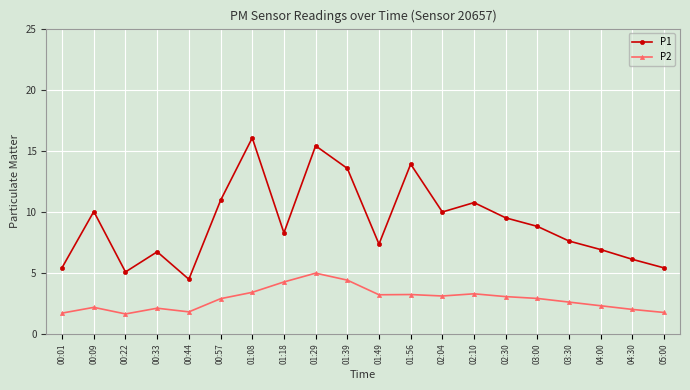

How many lines are shown in the chart?

2